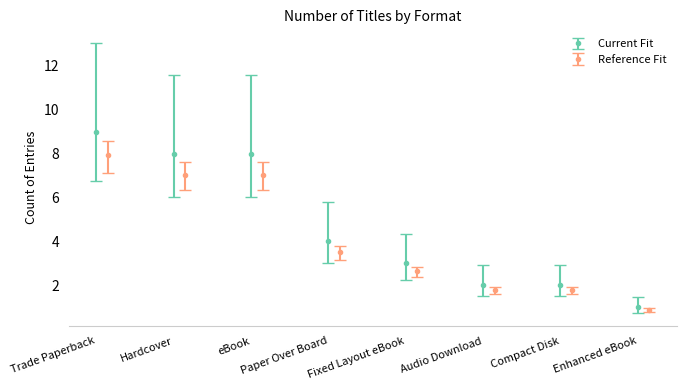

Which category has the highest value in the Current Fit series?

Trade Paperback